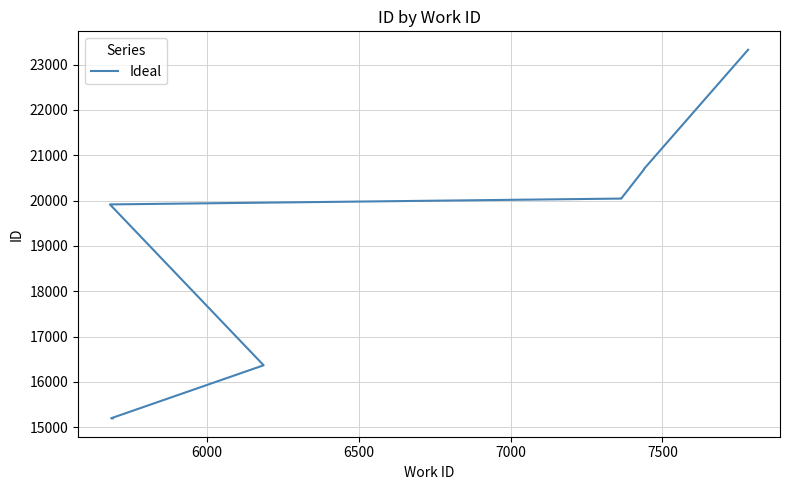

What is the greatest value displayed?

23328